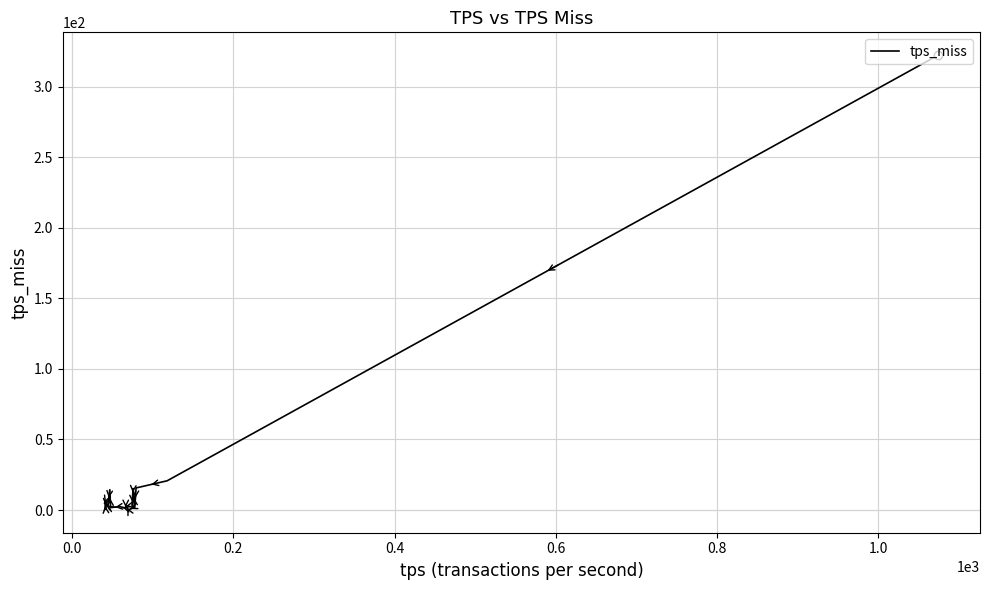

What is the value of the 18th point from the left?

0.3